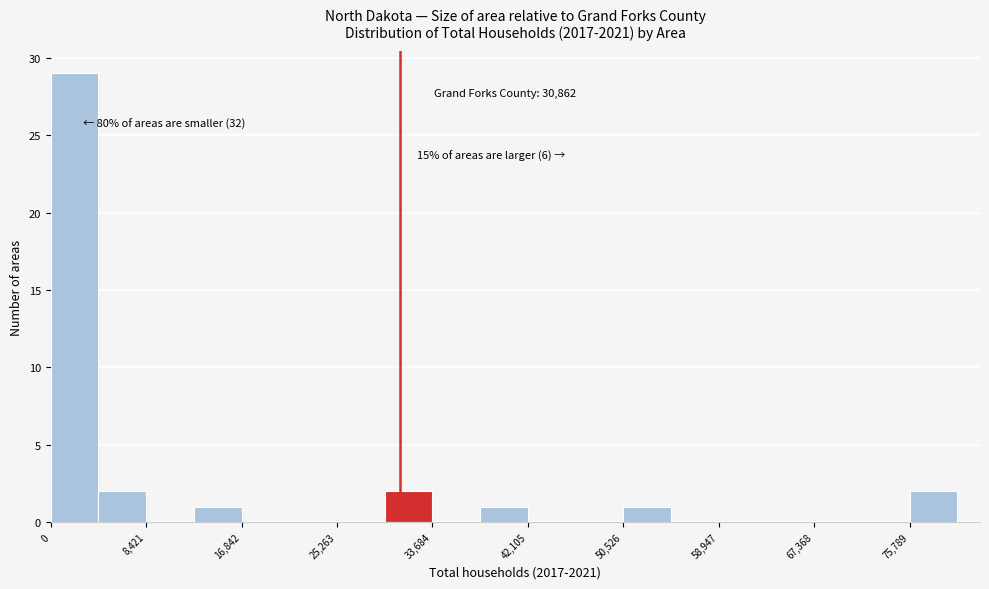

Over which range of the x-axis is the bar tallest?

0 to 4000